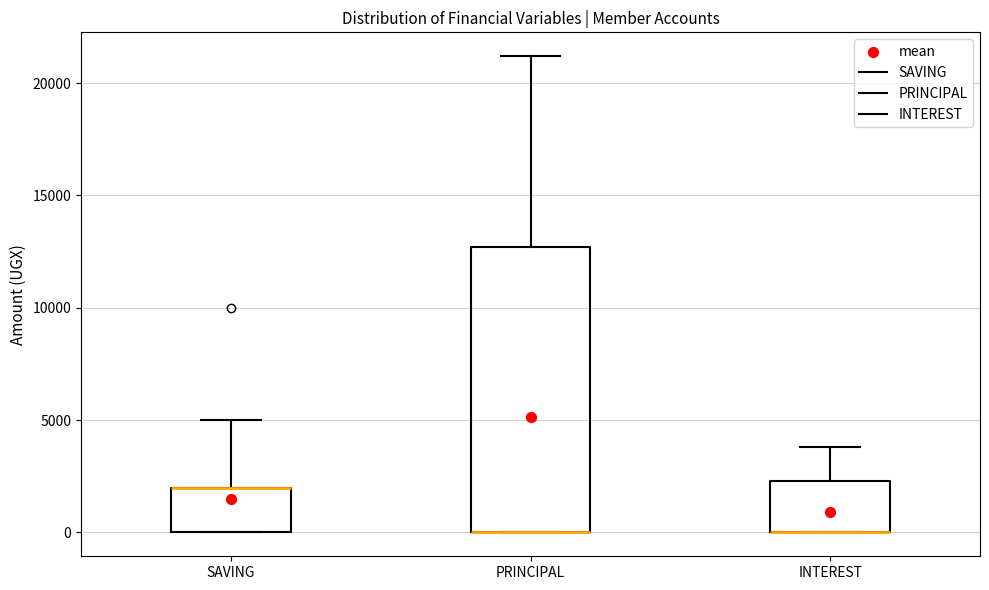

Comparing the boxes themselves (not the whiskers), which one is the tallest?

PRINCIPAL